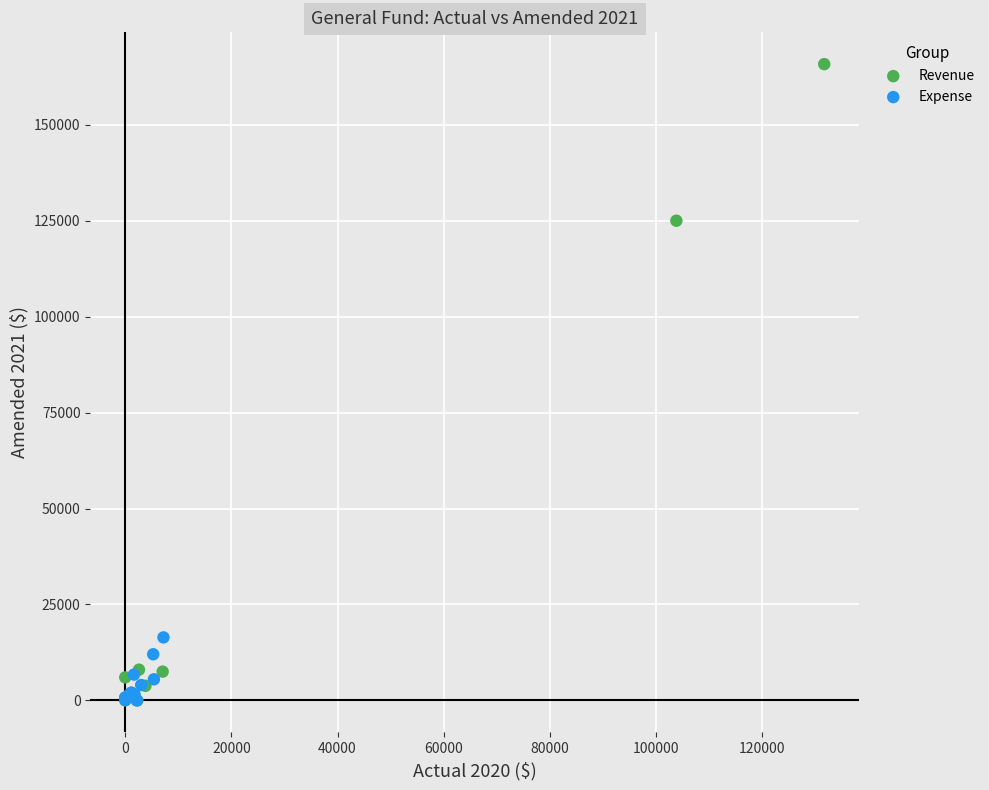

Which series contains the highest Y value?

Revenue